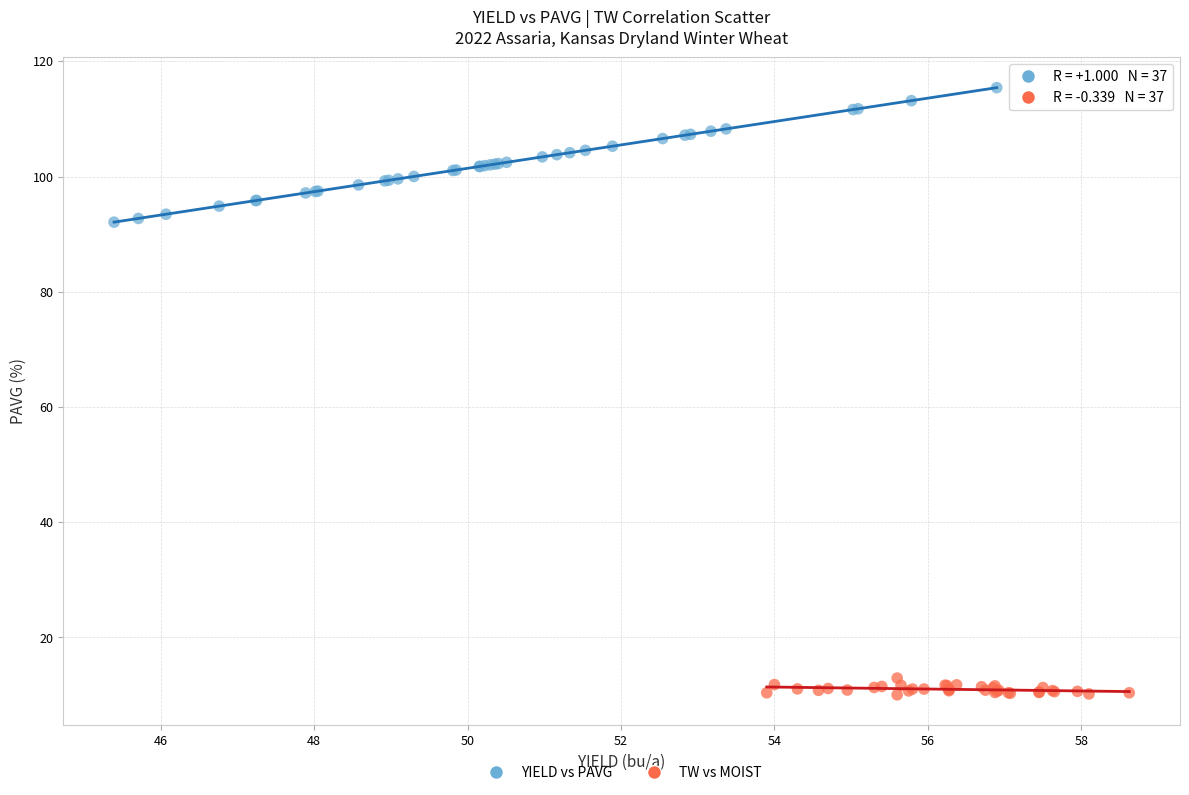

Which series has the largest Y range (max minus min)?

YIELD vs PAVG